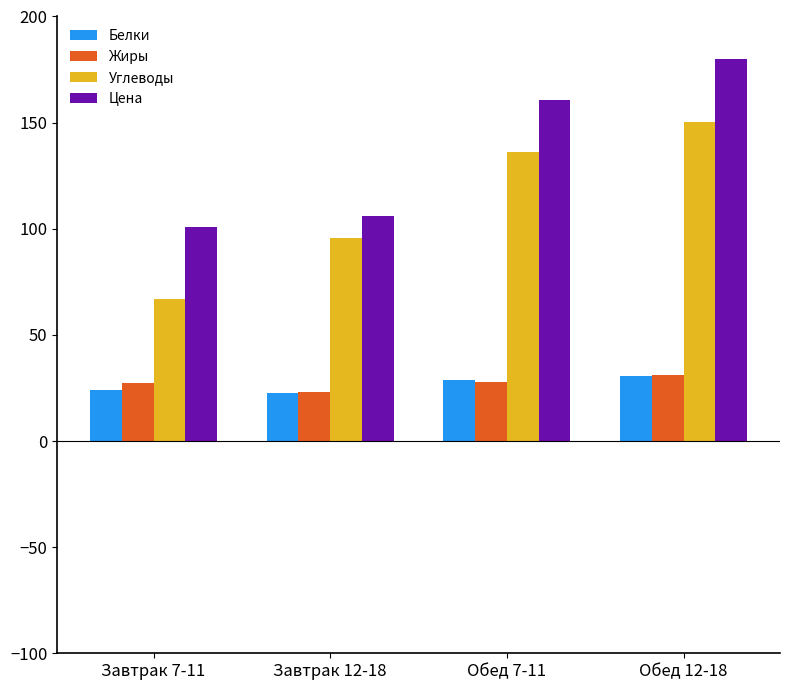

What is the sum of all Углеводы values?

449.3